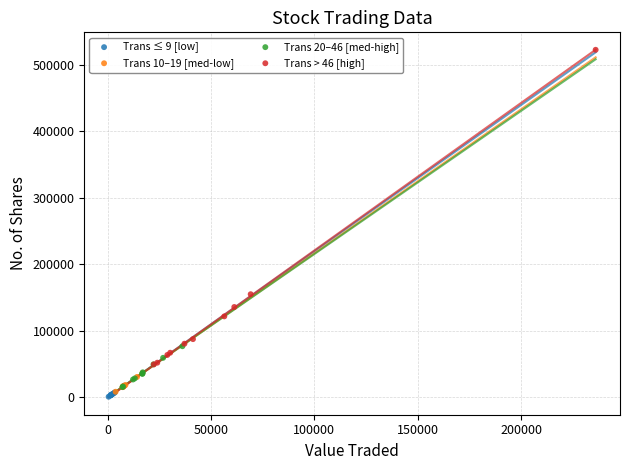

Which series has the widest spread of Y values?

Trans > 46 [high]